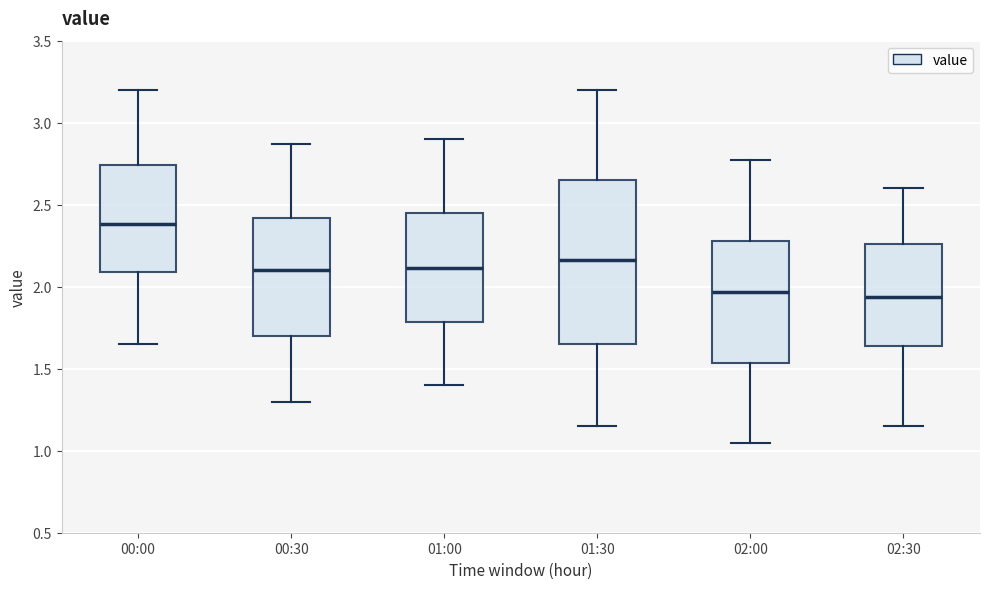

Comparing the boxes themselves (not the whiskers), which one is the tallest?

01:30